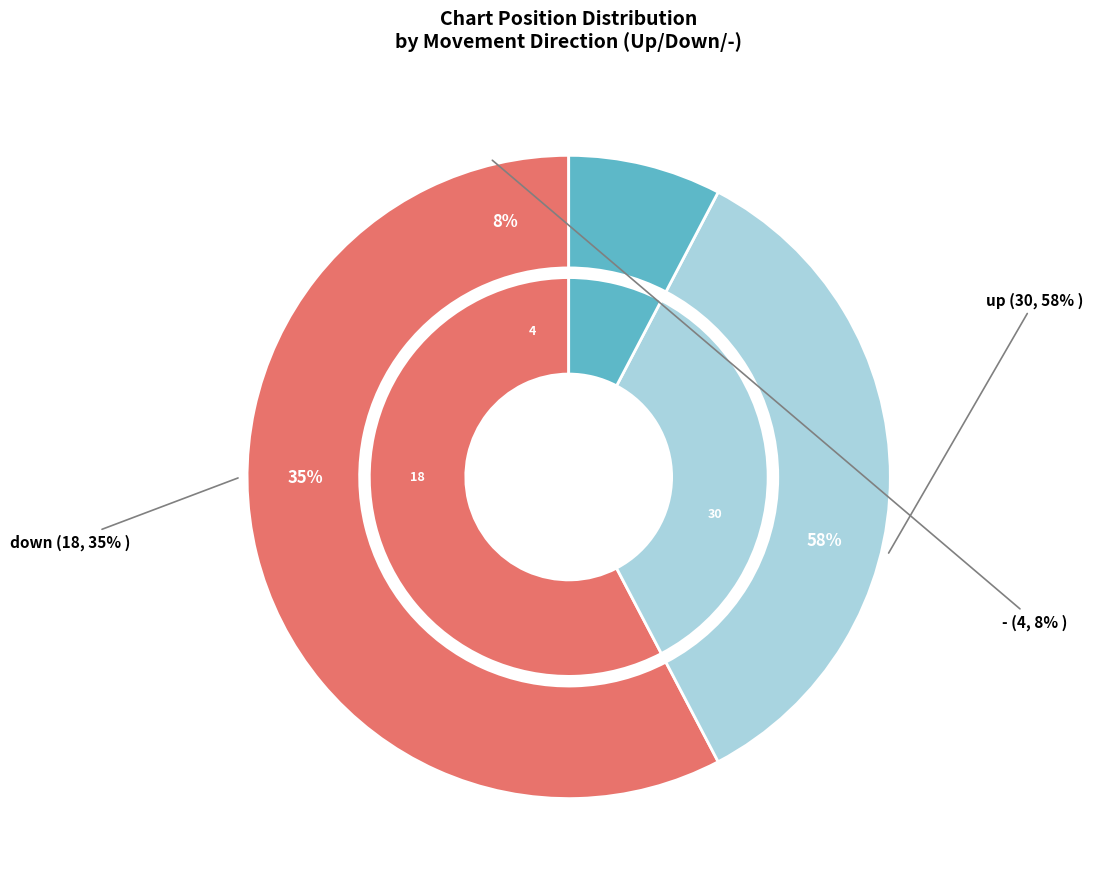

Is it true that up is 58% of the pie?

True